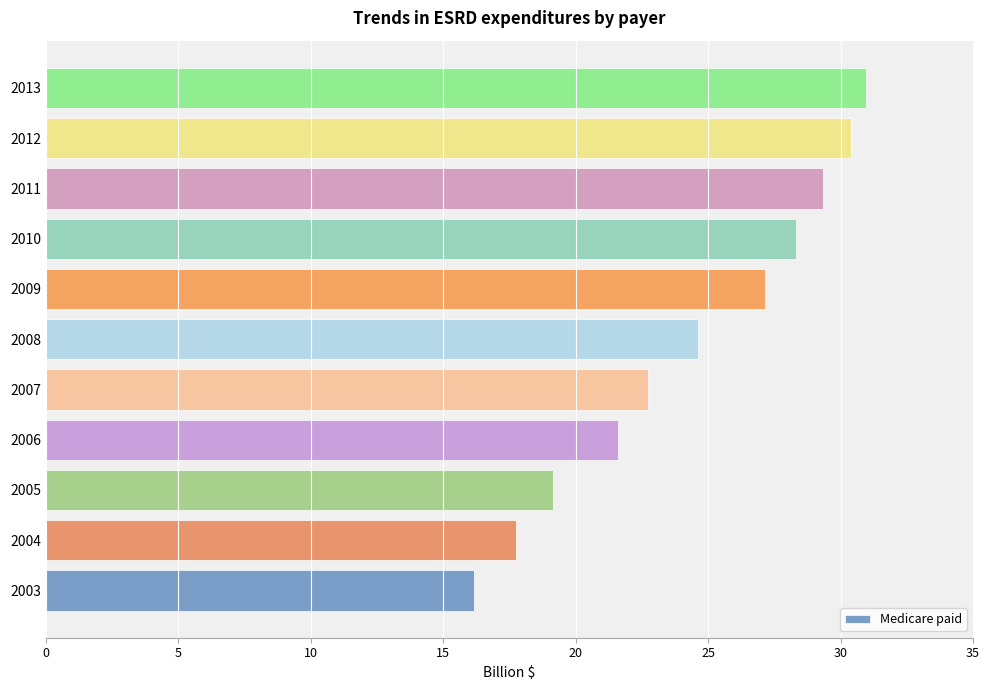

What is the average value?

24.4